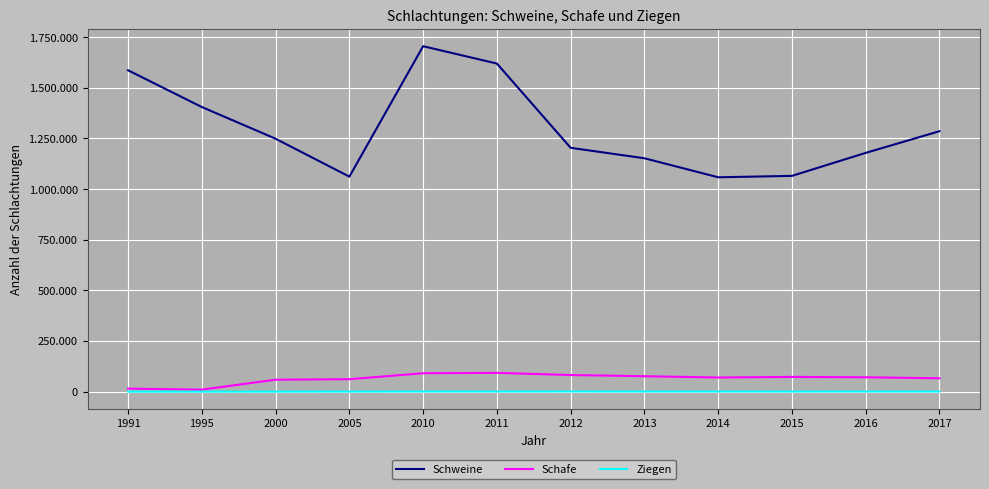

What are all the series names shown in the legend?

Schweine, Schafe, Ziegen